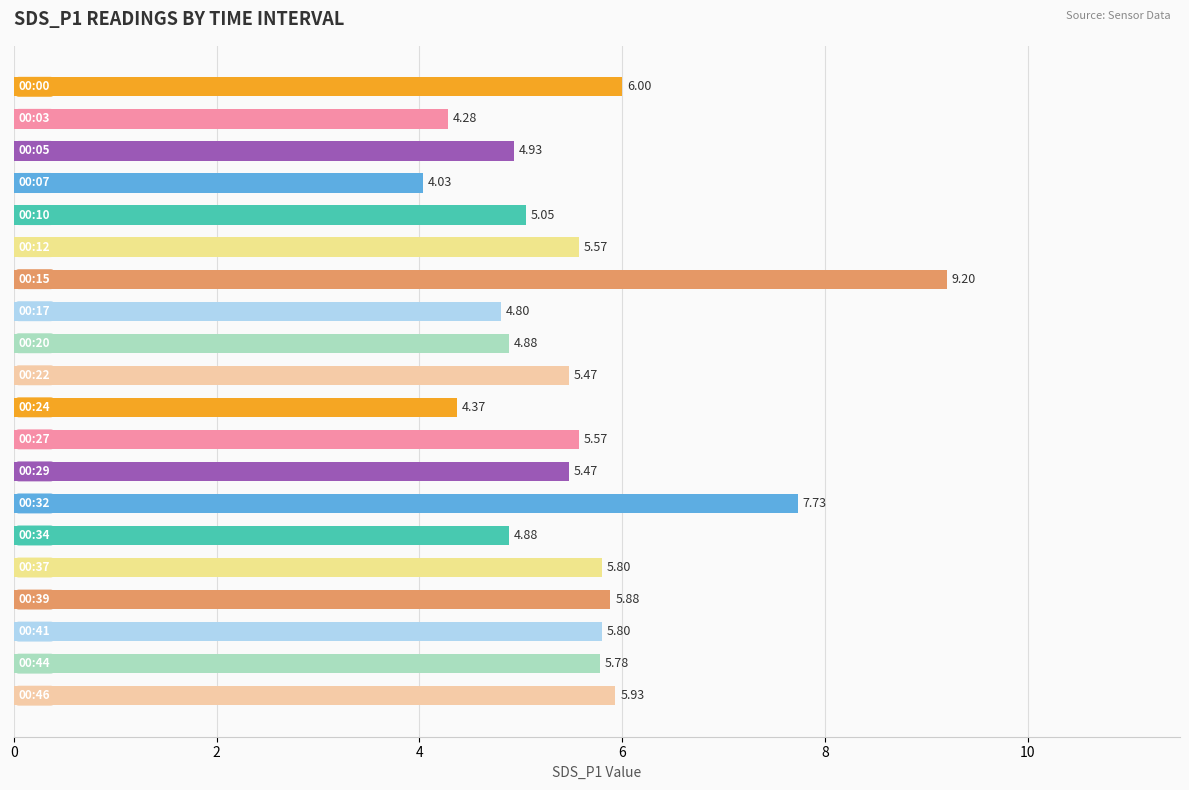

What is the sum of all values?

111.4